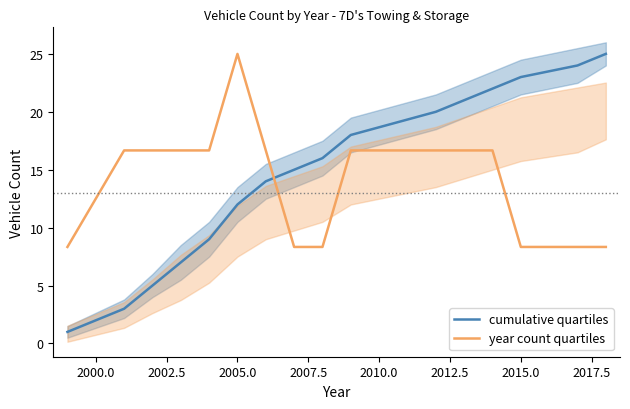

True or false: cumulative quartiles has a value of 8.3 at 2015.0.

False